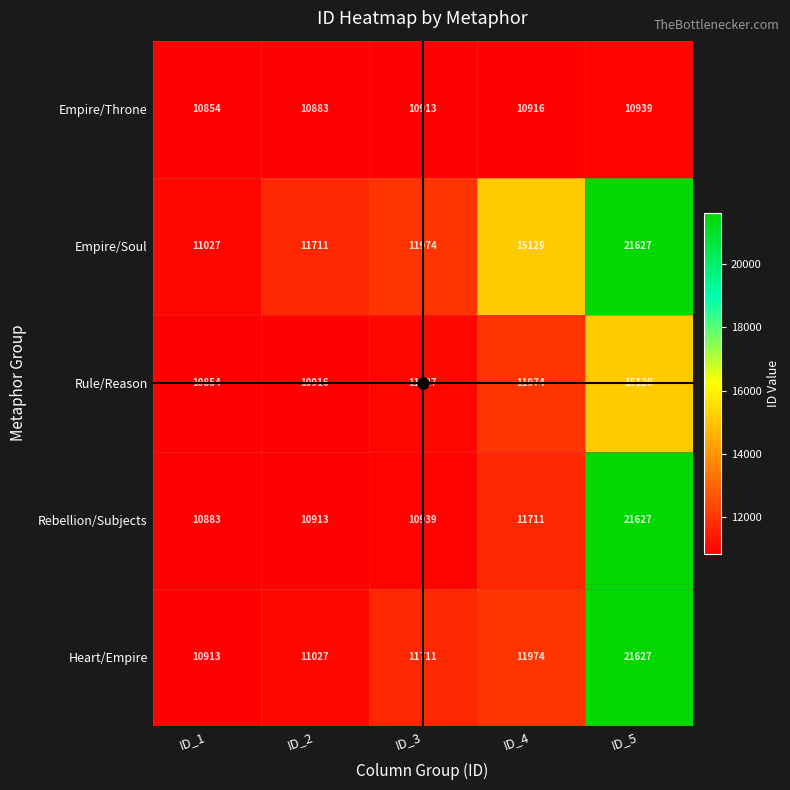

Between ID_1 and ID_4, which series saw the biggest shift?

Empire/Soul